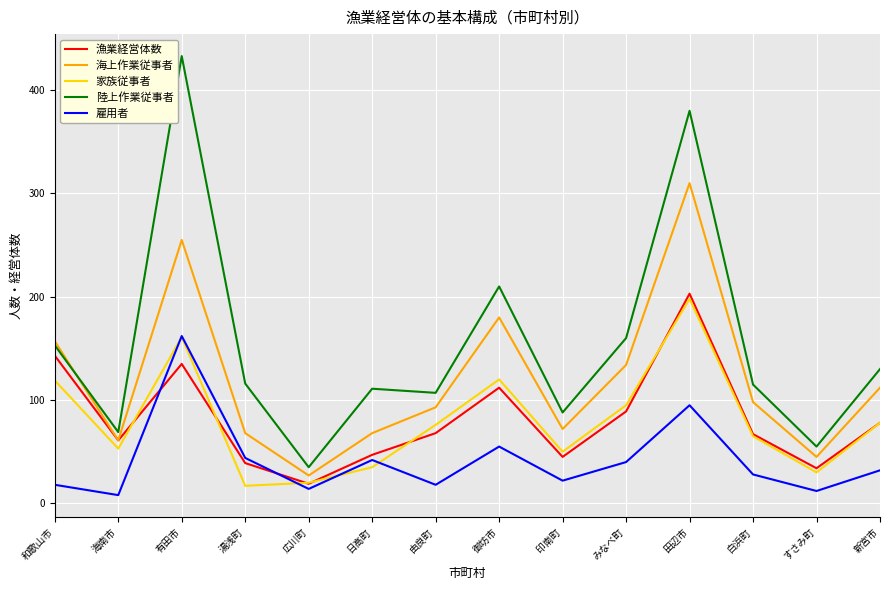

At which label is 雇用者 closest to 85?

田辺市